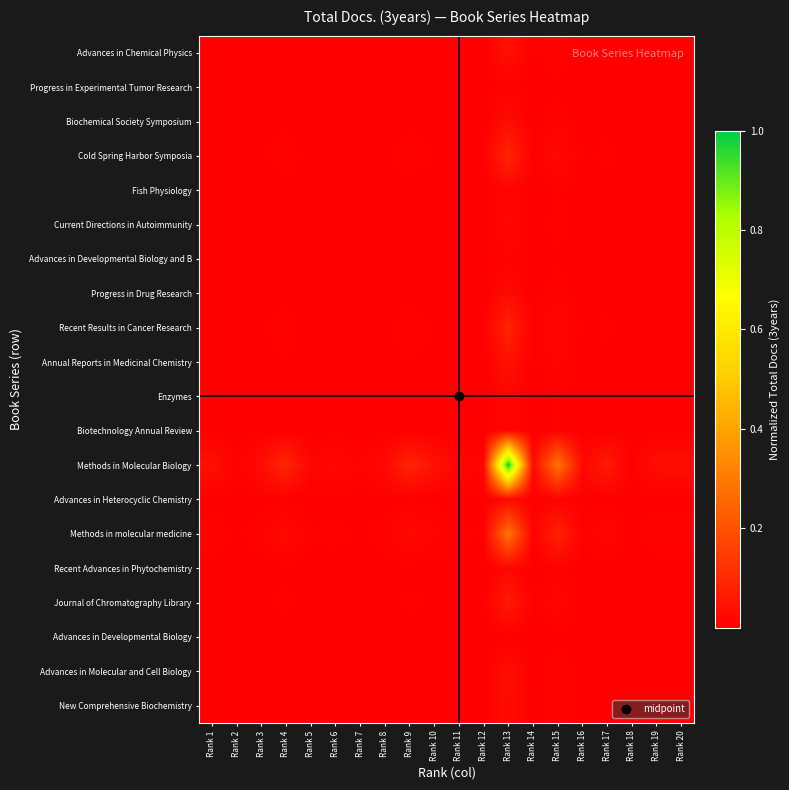

Reading left to right, what are all the values shown in this chart?

Advances in Chemical Physics: Rank 1=0.0	Rank 2=0.0	Rank 3=0.0	Rank 4=0.0	Rank 5=0.0	Rank 6=0.0	Rank 7=0.0	Rank 8=0.0	Rank 9=0.0	Rank 10=0.0	Rank 11=0.0	Rank 12=0.0	Rank 13=0.0	Rank 14=0.0	Rank 15=0.0	Rank 16=0.0	Rank 17=0.0	Rank 18=0.0	Rank 19=0.0	Rank 20=0.0
Progress in Experimental Tumor Research: Rank 1=0.0	Rank 2=0.0	Rank 3=0.0	Rank 4=0.0	Rank 5=0.0	Rank 6=0.0	Rank 7=0.0	Rank 8=0.0	Rank 9=0.0	Rank 10=0.0	Rank 11=0.0	Rank 12=0.0	Rank 13=0.0	Rank 14=0.0	Rank 15=0.0	Rank 16=0.0	Rank 17=0.0	Rank 18=0.0	Rank 19=0.0	Rank 20=0.0
Biochemical Society Symposium: Rank 1=0.0	Rank 2=0.0	Rank 3=0.0	Rank 4=0.0	Rank 5=0.0	Rank 6=0.0	Rank 7=0.0	Rank 8=0.0	Rank 9=0.0	Rank 10=0.0	Rank 11=0.0	Rank 12=0.0	Rank 13=0.0	Rank 14=0.0	Rank 15=0.0	Rank 16=0.0	Rank 17=0.0	Rank 18=0.0	Rank 19=0.0	Rank 20=0.0
Cold Spring Harbor Symposia: Rank 1=0.0	Rank 2=0.0	Rank 3=0.0	Rank 4=0.0	Rank 5=0.0	Rank 6=0.0	Rank 7=0.0	Rank 8=0.0	Rank 9=0.0	Rank 10=0.0	Rank 11=0.0	Rank 12=0.0	Rank 13=0.1	Rank 14=0.0	Rank 15=0.0	Rank 16=0.0	Rank 17=0.0	Rank 18=0.0	Rank 19=0.0	Rank 20=0.0
Fish Physiology: Rank 1=0.0	Rank 2=0.0	Rank 3=0.0	Rank 4=0.0	Rank 5=0.0	Rank 6=0.0	Rank 7=0.0	Rank 8=0.0	Rank 9=0.0	Rank 10=0.0	Rank 11=0.0	Rank 12=0.0	Rank 13=0.0	Rank 14=0.0	Rank 15=0.0	Rank 16=0.0	Rank 17=0.0	Rank 18=0.0	Rank 19=0.0	Rank 20=0.0
Current Directions in Autoimmunity: Rank 1=0.0	Rank 2=0.0	Rank 3=0.0	Rank 4=0.0	Rank 5=0.0	Rank 6=0.0	Rank 7=0.0	Rank 8=0.0	Rank 9=0.0	Rank 10=0.0	Rank 11=0.0	Rank 12=0.0	Rank 13=0.0	Rank 14=0.0	Rank 15=0.0	Rank 16=0.0	Rank 17=0.0	Rank 18=0.0	Rank 19=0.0	Rank 20=0.0
Advances in Developmental Biology and B: Rank 1=0.0	Rank 2=0.0	Rank 3=0.0	Rank 4=0.0	Rank 5=0.0	Rank 6=0.0	Rank 7=0.0	Rank 8=0.0	Rank 9=0.0	Rank 10=0.0	Rank 11=0.0	Rank 12=0.0	Rank 13=0.0	Rank 14=0.0	Rank 15=0.0	Rank 16=0.0	Rank 17=0.0	Rank 18=0.0	Rank 19=0.0	Rank 20=0.0
Progress in Drug Research: Rank 1=0.0	Rank 2=0.0	Rank 3=0.0	Rank 4=0.0	Rank 5=0.0	Rank 6=0.0	Rank 7=0.0	Rank 8=0.0	Rank 9=0.0	Rank 10=0.0	Rank 11=0.0	Rank 12=0.0	Rank 13=0.0	Rank 14=0.0	Rank 15=0.0	Rank 16=0.0	Rank 17=0.0	Rank 18=0.0	Rank 19=0.0	Rank 20=0.0
Recent Results in Cancer Research: Rank 1=0.0	Rank 2=0.0	Rank 3=0.0	Rank 4=0.0	Rank 5=0.0	Rank 6=0.0	Rank 7=0.0	Rank 8=0.0	Rank 9=0.0	Rank 10=0.0	Rank 11=0.0	Rank 12=0.0	Rank 13=0.1	Rank 14=0.0	Rank 15=0.0	Rank 16=0.0	Rank 17=0.0	Rank 18=0.0	Rank 19=0.0	Rank 20=0.0
Annual Reports in Medicinal Chemistry: Rank 1=0.0	Rank 2=0.0	Rank 3=0.0	Rank 4=0.0	Rank 5=0.0	Rank 6=0.0	Rank 7=0.0	Rank 8=0.0	Rank 9=0.0	Rank 10=0.0	Rank 11=0.0	Rank 12=0.0	Rank 13=0.0	Rank 14=0.0	Rank 15=0.0	Rank 16=0.0	Rank 17=0.0	Rank 18=0.0	Rank 19=0.0	Rank 20=0.0
Enzymes: Rank 1=0.0	Rank 2=0.0	Rank 3=0.0	Rank 4=0.0	Rank 5=0.0	Rank 6=0.0	Rank 7=0.0	Rank 8=0.0	Rank 9=0.0	Rank 10=0.0	Rank 11=0.0	Rank 12=0.0	Rank 13=0.0	Rank 14=0.0	Rank 15=0.0	Rank 16=0.0	Rank 17=0.0	Rank 18=0.0	Rank 19=0.0	Rank 20=0.0
Biotechnology Annual Review: Rank 1=0.0	Rank 2=0.0	Rank 3=0.0	Rank 4=0.0	Rank 5=0.0	Rank 6=0.0	Rank 7=0.0	Rank 8=0.0	Rank 9=0.0	Rank 10=0.0	Rank 11=0.0	Rank 12=0.0	Rank 13=0.0	Rank 14=0.0	Rank 15=0.0	Rank 16=0.0	Rank 17=0.0	Rank 18=0.0	Rank 19=0.0	Rank 20=0.0
Methods in Molecular Biology: Rank 1=0.0	Rank 2=0.0	Rank 3=0.0	Rank 4=0.1	Rank 5=0.0	Rank 6=0.0	Rank 7=0.0	Rank 8=0.0	Rank 9=0.1	Rank 10=0.0	Rank 11=0.0	Rank 12=0.0	Rank 13=1.0	Rank 14=0.0	Rank 15=0.3	Rank 16=0.0	Rank 17=0.1	Rank 18=0.0	Rank 19=0.0	Rank 20=0.0
Advances in Heterocyclic Chemistry: Rank 1=0.0	Rank 2=0.0	Rank 3=0.0	Rank 4=0.0	Rank 5=0.0	Rank 6=0.0	Rank 7=0.0	Rank 8=0.0	Rank 9=0.0	Rank 10=0.0	Rank 11=0.0	Rank 12=0.0	Rank 13=0.0	Rank 14=0.0	Rank 15=0.0	Rank 16=0.0	Rank 17=0.0	Rank 18=0.0	Rank 19=0.0	Rank 20=0.0
Methods in molecular medicine: Rank 1=0.0	Rank 2=0.0	Rank 3=0.0	Rank 4=0.0	Rank 5=0.0	Rank 6=0.0	Rank 7=0.0	Rank 8=0.0	Rank 9=0.0	Rank 10=0.0	Rank 11=0.0	Rank 12=0.0	Rank 13=0.3	Rank 14=0.0	Rank 15=0.1	Rank 16=0.0	Rank 17=0.0	Rank 18=0.0	Rank 19=0.0	Rank 20=0.0
Recent Advances in Phytochemistry: Rank 1=0.0	Rank 2=0.0	Rank 3=0.0	Rank 4=0.0	Rank 5=0.0	Rank 6=0.0	Rank 7=0.0	Rank 8=0.0	Rank 9=0.0	Rank 10=0.0	Rank 11=0.0	Rank 12=0.0	Rank 13=0.0	Rank 14=0.0	Rank 15=0.0	Rank 16=0.0	Rank 17=0.0	Rank 18=0.0	Rank 19=0.0	Rank 20=0.0
Journal of Chromatography Library: Rank 1=0.0	Rank 2=0.0	Rank 3=0.0	Rank 4=0.0	Rank 5=0.0	Rank 6=0.0	Rank 7=0.0	Rank 8=0.0	Rank 9=0.0	Rank 10=0.0	Rank 11=0.0	Rank 12=0.0	Rank 13=0.1	Rank 14=0.0	Rank 15=0.0	Rank 16=0.0	Rank 17=0.0	Rank 18=0.0	Rank 19=0.0	Rank 20=0.0
Advances in Developmental Biology: Rank 1=0.0	Rank 2=0.0	Rank 3=0.0	Rank 4=0.0	Rank 5=0.0	Rank 6=0.0	Rank 7=0.0	Rank 8=0.0	Rank 9=0.0	Rank 10=0.0	Rank 11=0.0	Rank 12=0.0	Rank 13=0.0	Rank 14=0.0	Rank 15=0.0	Rank 16=0.0	Rank 17=0.0	Rank 18=0.0	Rank 19=0.0	Rank 20=0.0
Advances in Molecular and Cell Biology: Rank 1=0.0	Rank 2=0.0	Rank 3=0.0	Rank 4=0.0	Rank 5=0.0	Rank 6=0.0	Rank 7=0.0	Rank 8=0.0	Rank 9=0.0	Rank 10=0.0	Rank 11=0.0	Rank 12=0.0	Rank 13=0.0	Rank 14=0.0	Rank 15=0.0	Rank 16=0.0	Rank 17=0.0	Rank 18=0.0	Rank 19=0.0	Rank 20=0.0
New Comprehensive Biochemistry: Rank 1=0.0	Rank 2=0.0	Rank 3=0.0	Rank 4=0.0	Rank 5=0.0	Rank 6=0.0	Rank 7=0.0	Rank 8=0.0	Rank 9=0.0	Rank 10=0.0	Rank 11=0.0	Rank 12=0.0	Rank 13=0.0	Rank 14=0.0	Rank 15=0.0	Rank 16=0.0	Rank 17=0.0	Rank 18=0.0	Rank 19=0.0	Rank 20=0.0